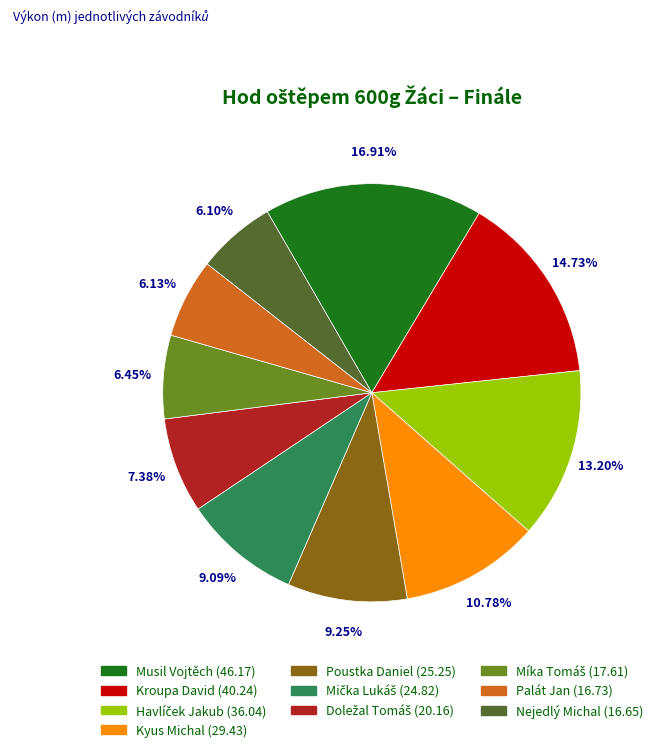

Count the number of slices in the pie.

10